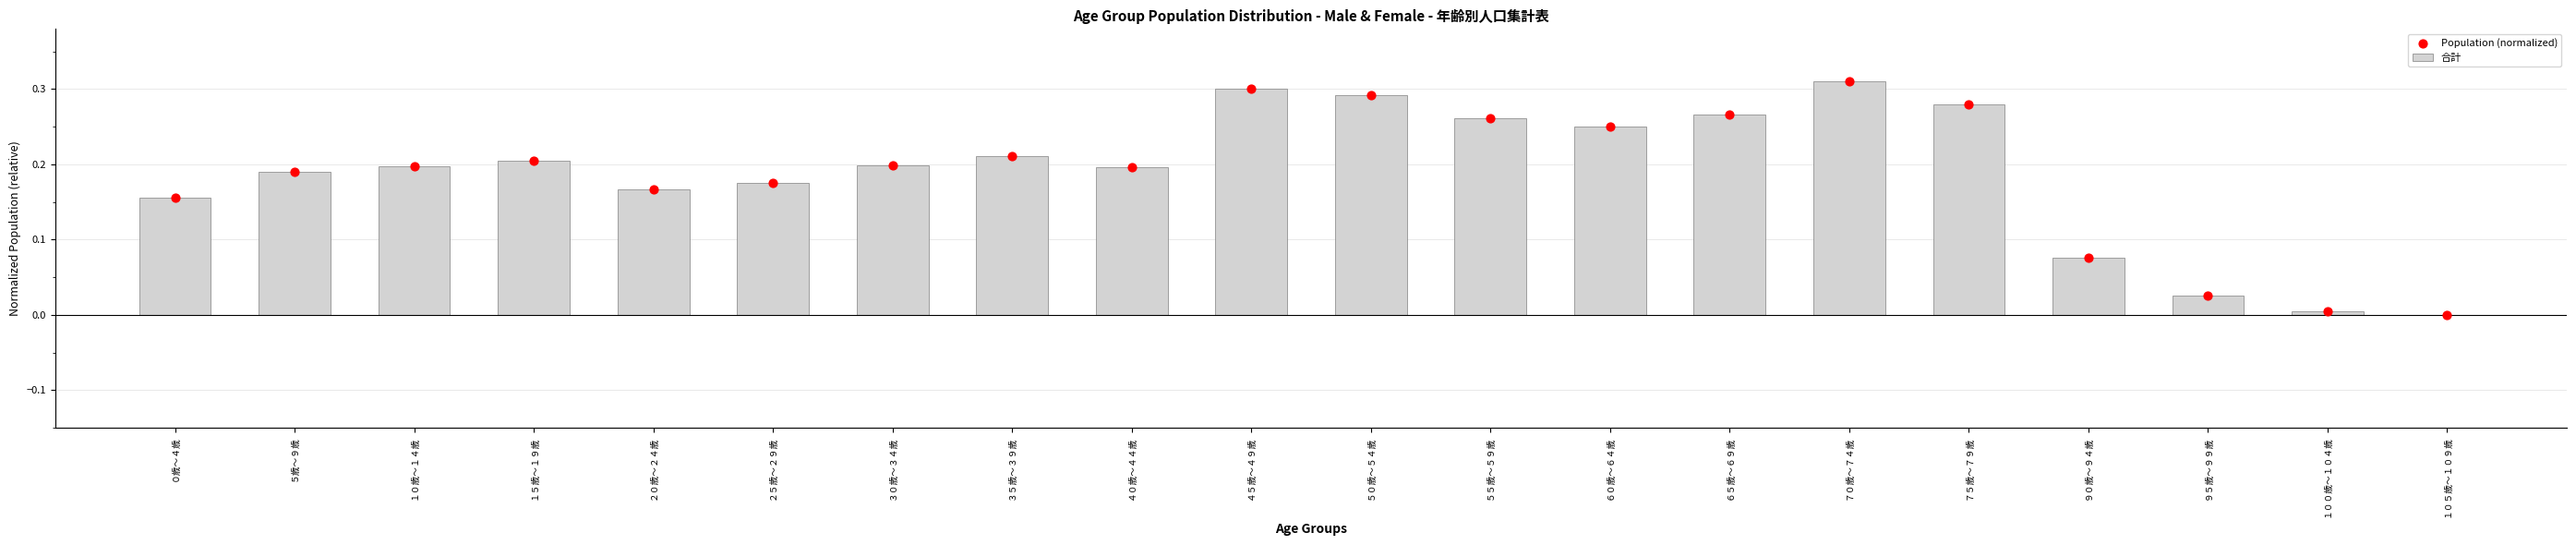

What are all the series names shown in the legend?

合計, Population (normalized)